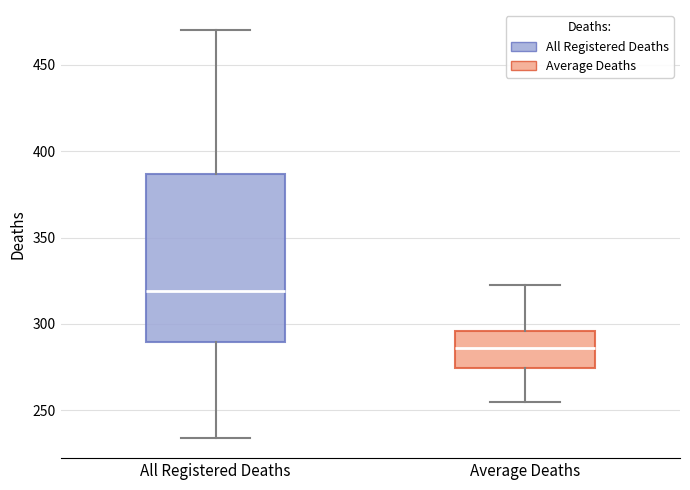

Which box is the tallest, from its lower edge to its upper edge?

All Registered Deaths